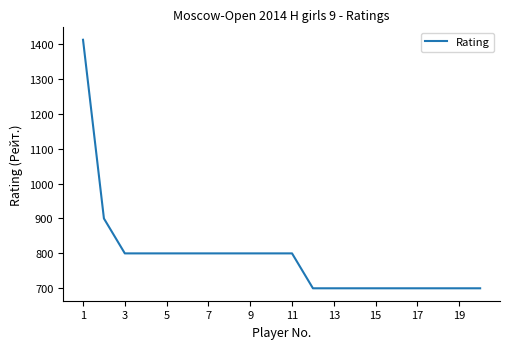

What is the difference between the maximum and minimum values?

712